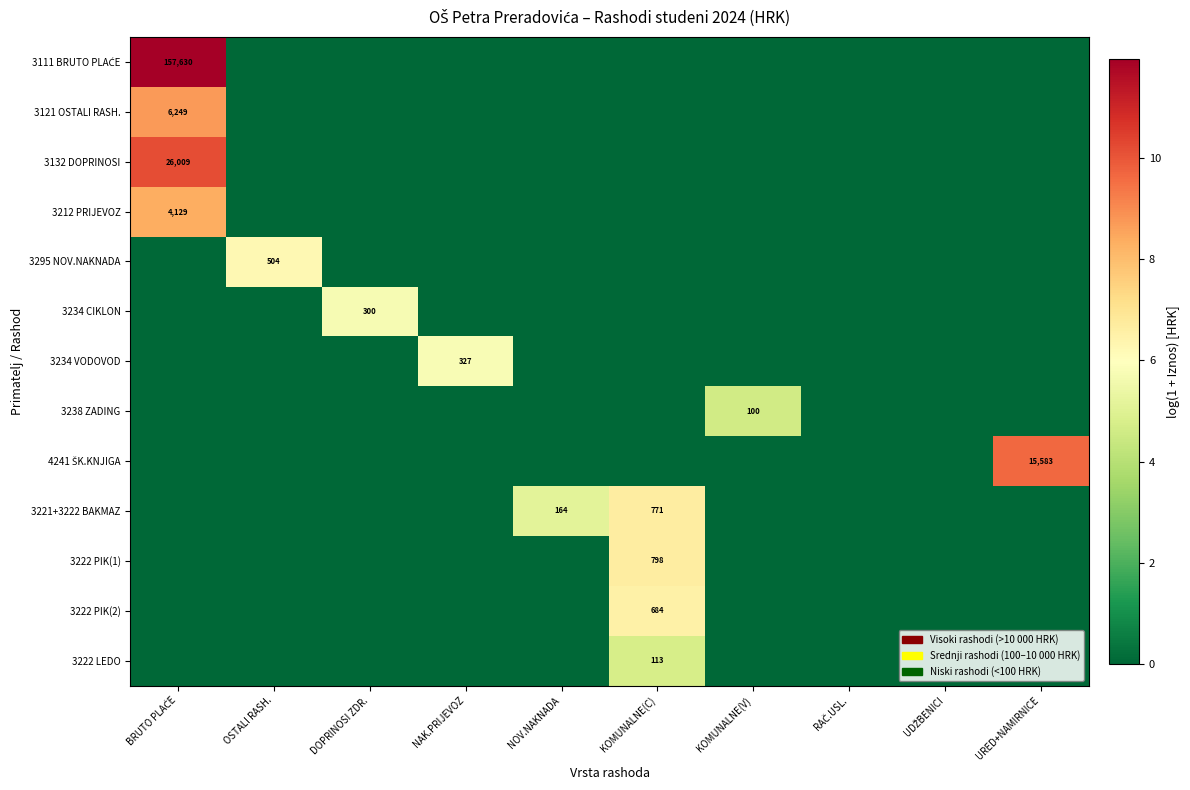

Which series has the widest spread of values?

3111 BRUTO PLAĆE